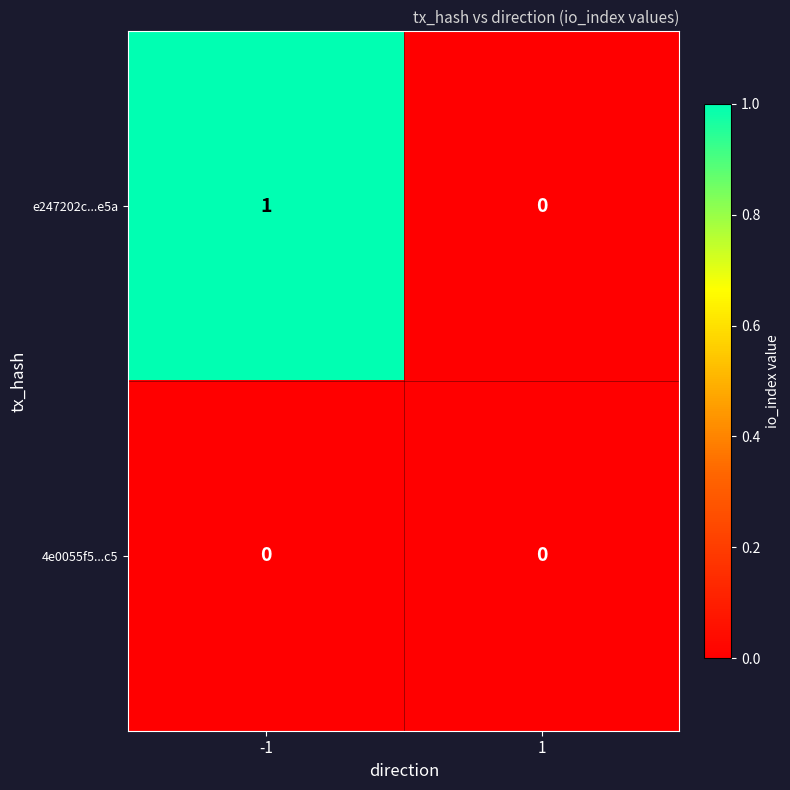

Reading left to right, what are all the values shown in this chart?

e247202c...e5a: 1	0
4e0055f5...c5: 0	0